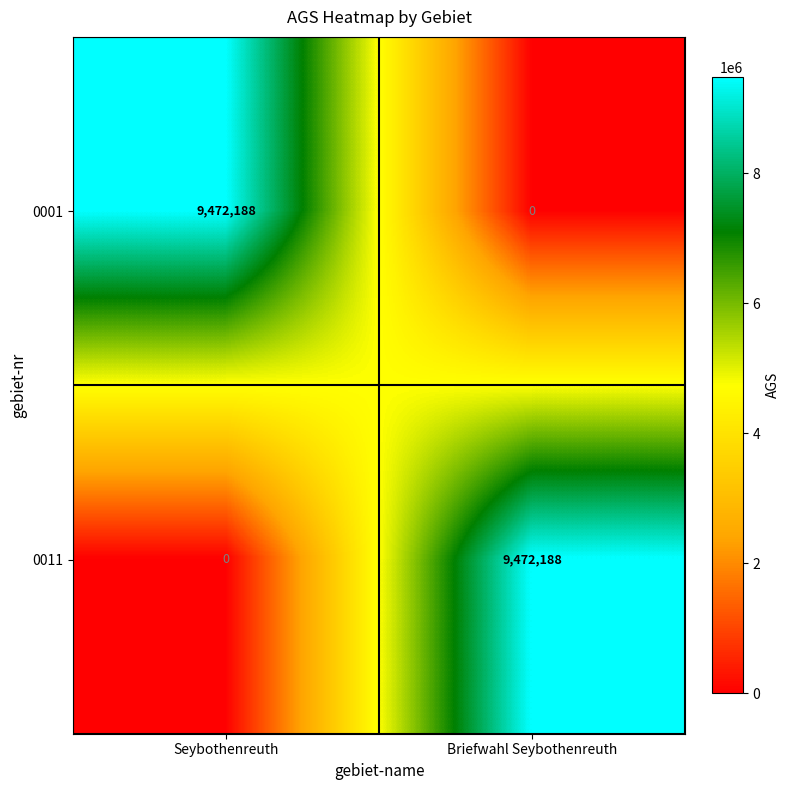

What is the spread (max minus min) of values at Briefwahl Seybothenreuth?

9472188